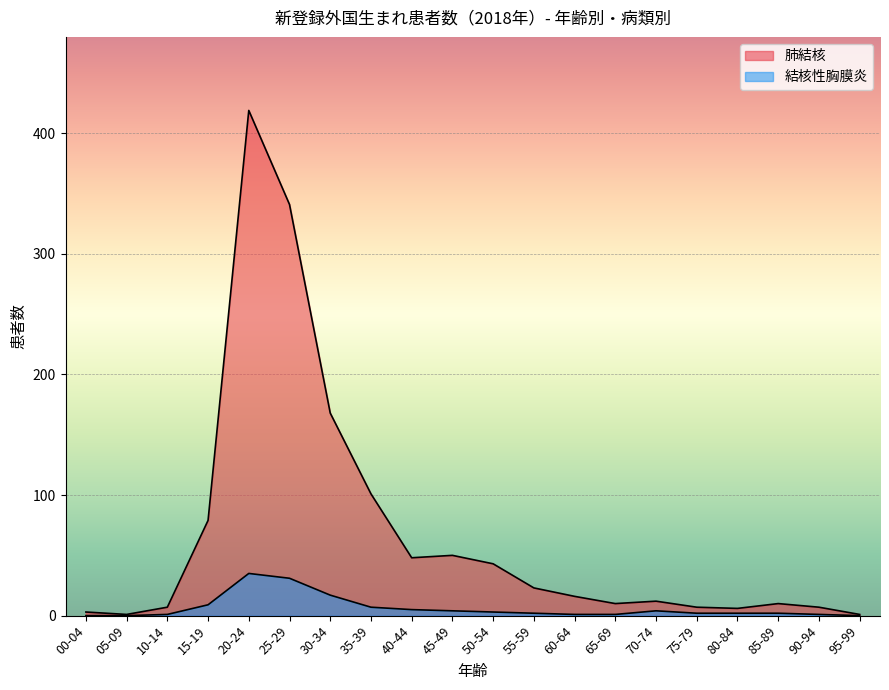

How many data points in 肺結核 are less than 16?

10